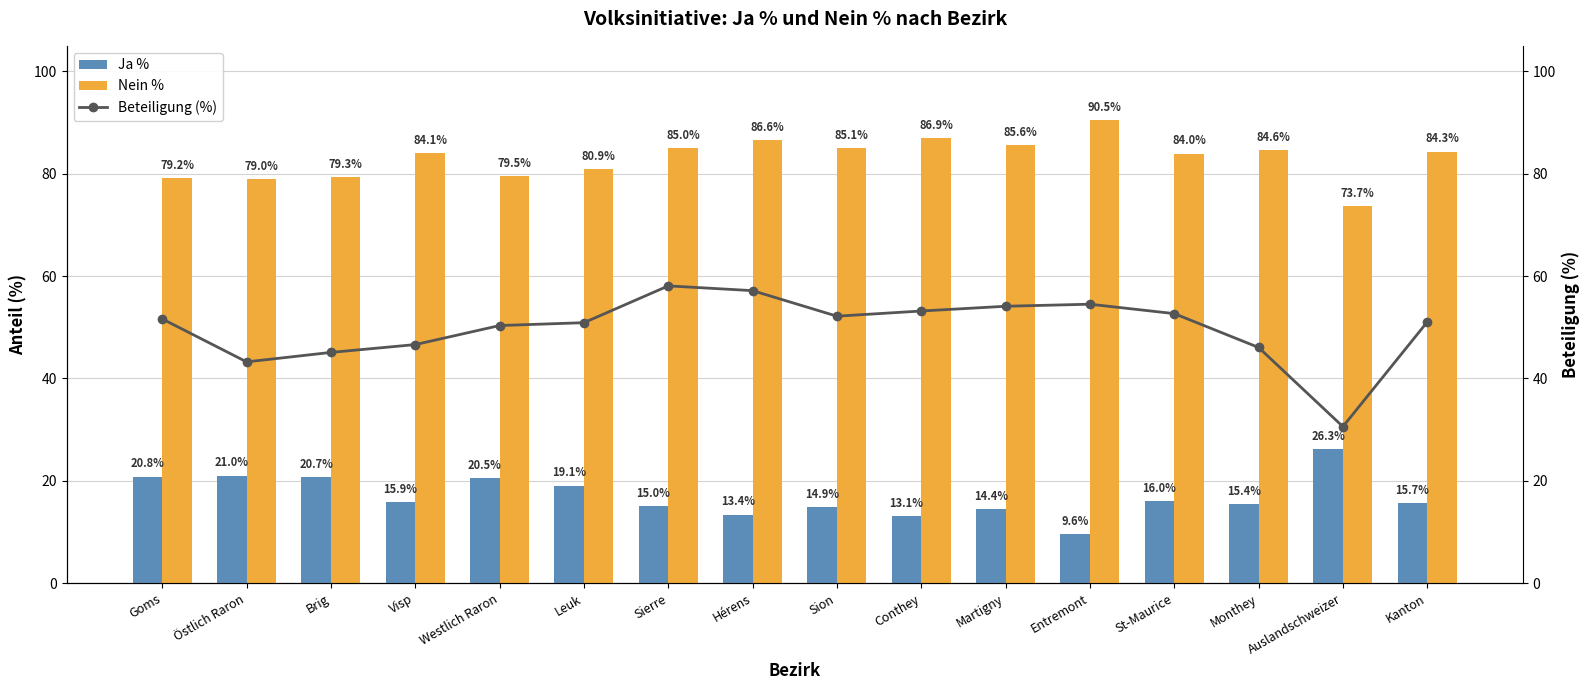

Between Conthey and Entremont, which series saw the biggest shift?

Nein %